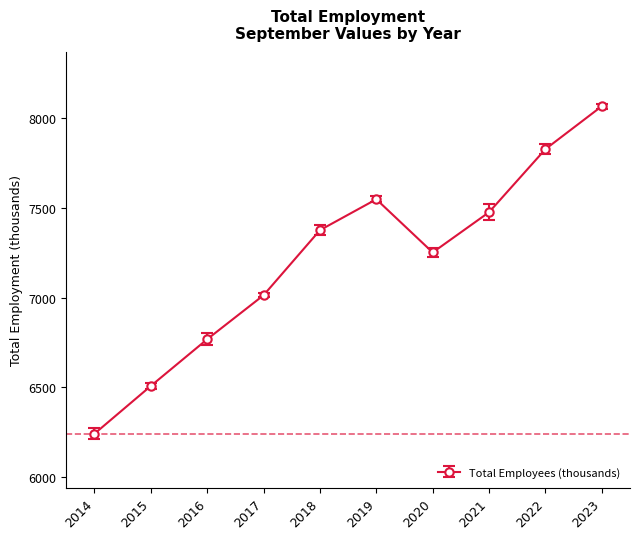

What value does the data have at 2023?

8065